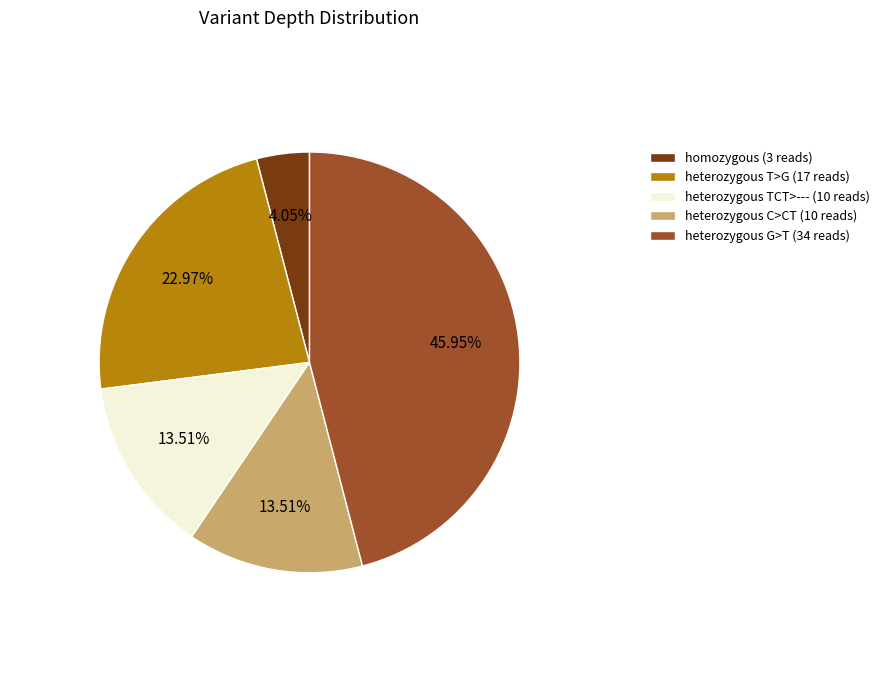

Which has a higher value, heterozygous G>T (34 reads) or heterozygous T>G (17 reads)?

heterozygous G>T (34 reads)